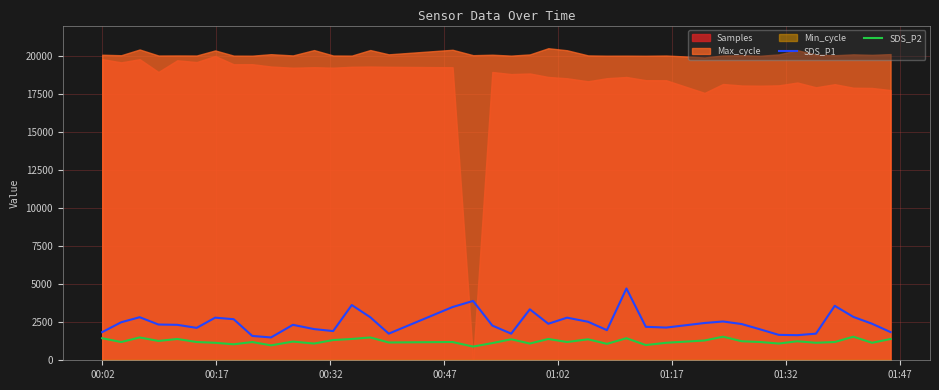

What is the highest value of the SDS_P1 series?

4720.0